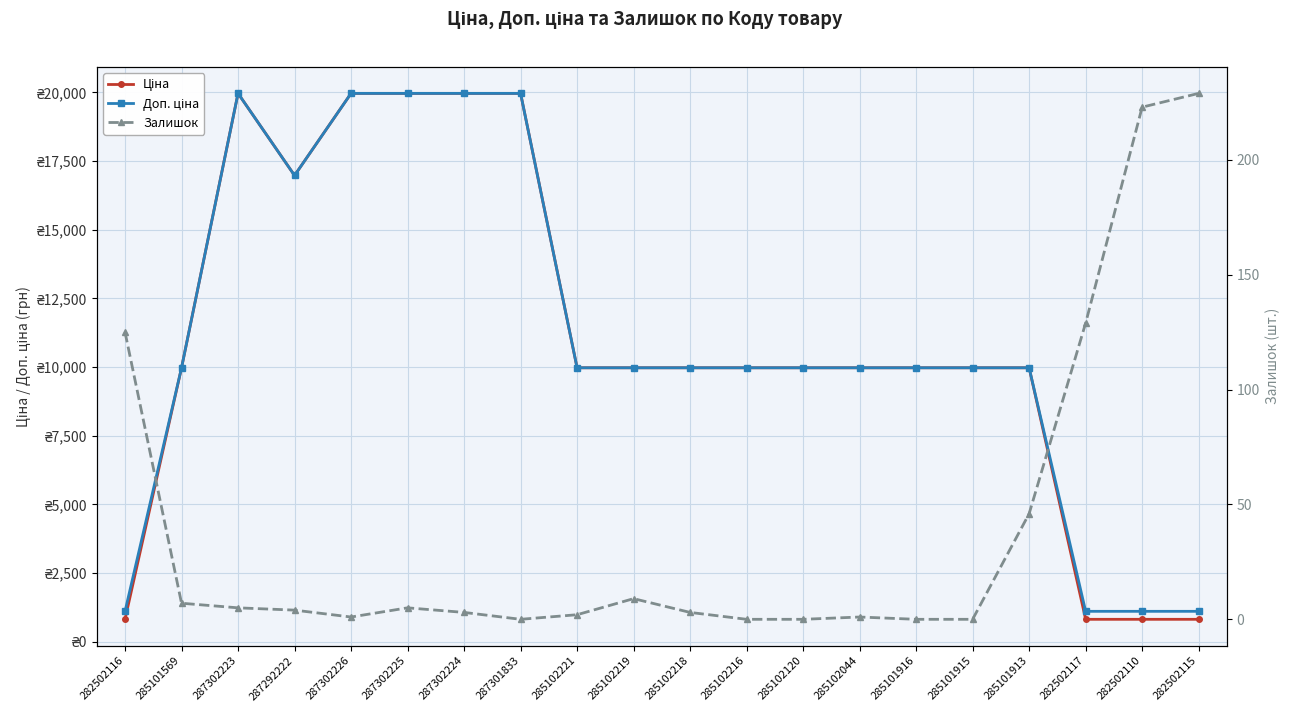

True or false: Залишок and Ціна cross at least once.

False